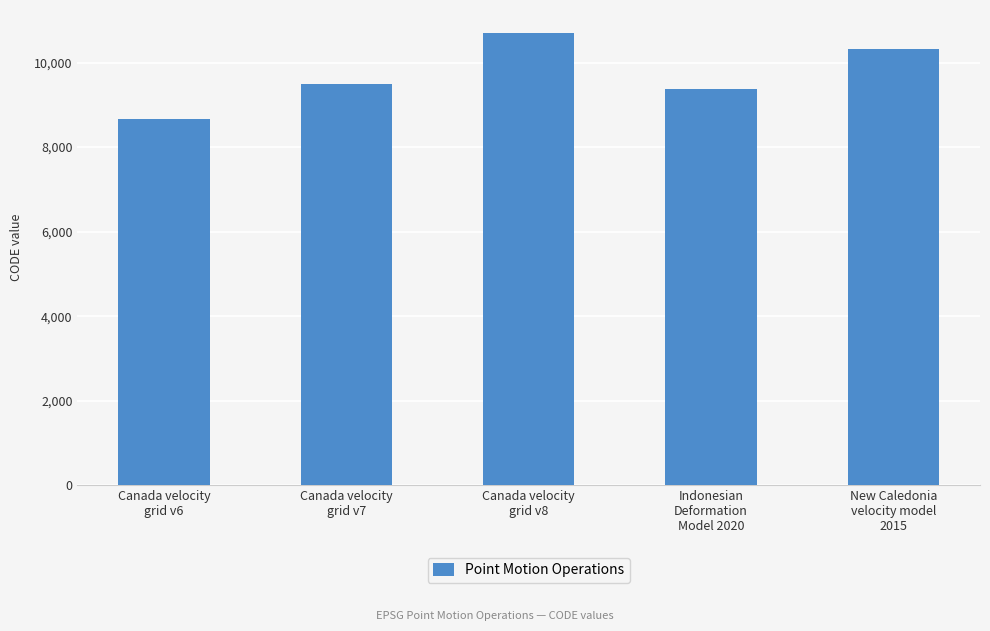

Reading left to right, what are all the values shown in this chart?

Canada velocity
grid v6=8676	Canada velocity
grid v7=9483	Canada velocity
grid v8=10707	Indonesian
Deformation
Model 2020=9375	New Caledonia
velocity model
2015=10323